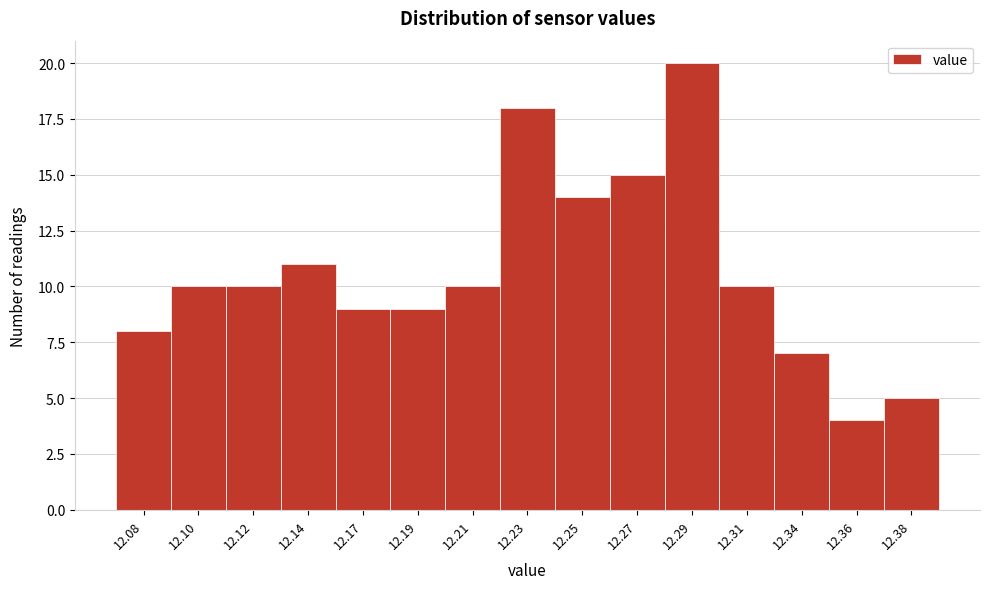

Reading right to left, what are all the values shown in this chart?

5	4	7	10	20	15	14	18	10	9	9	11	10	10	8